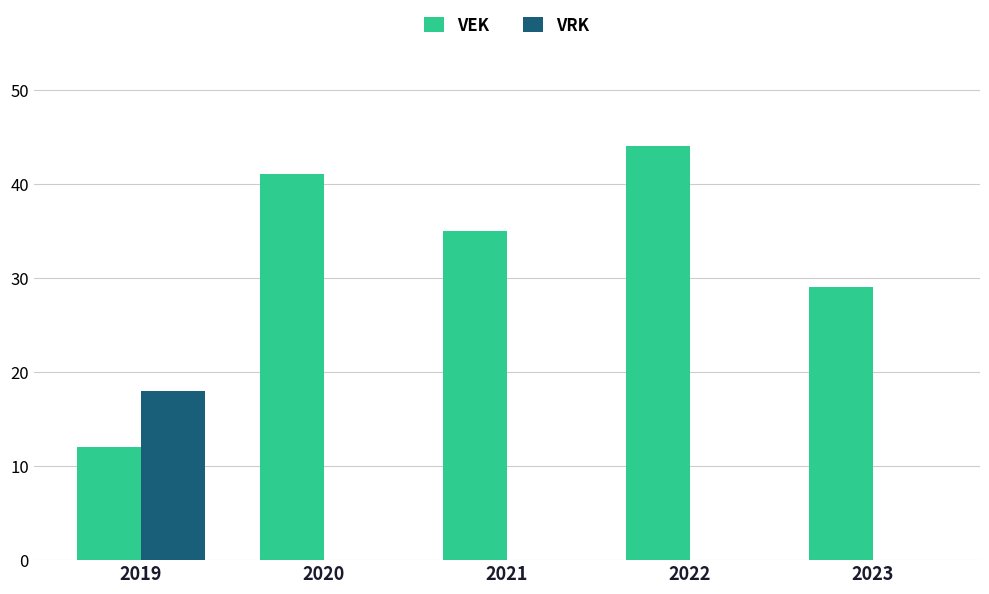

Read the VEK value at 2023, to the nearest 10.

30